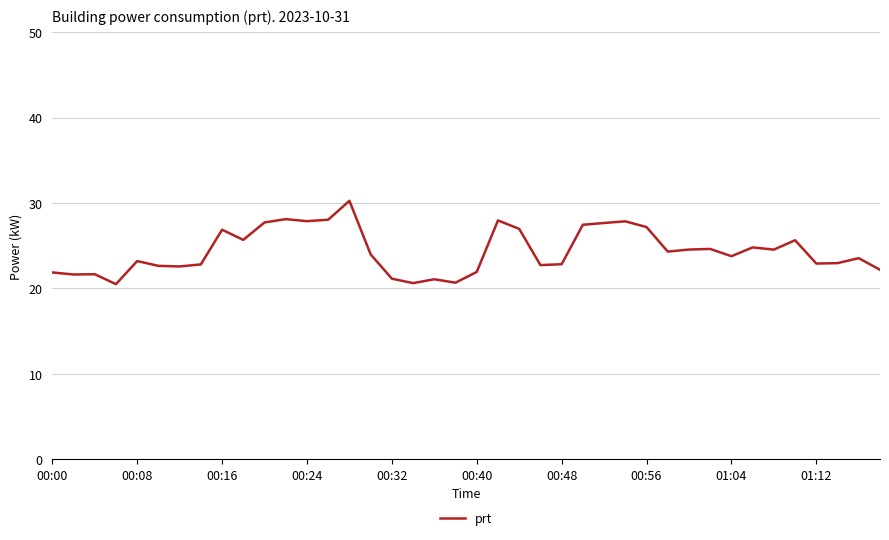

Does the chart display data point markers on the line(s)?

No